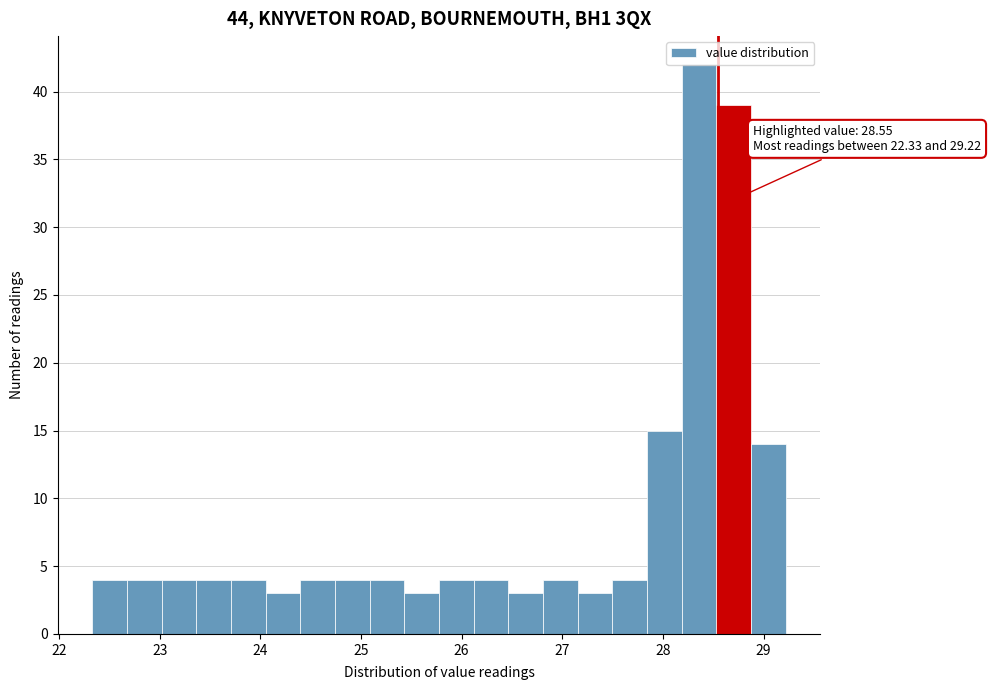

Around what value on the x-axis is the tallest bar? Give the approximate position of its centre, as read against the axis.

28.4